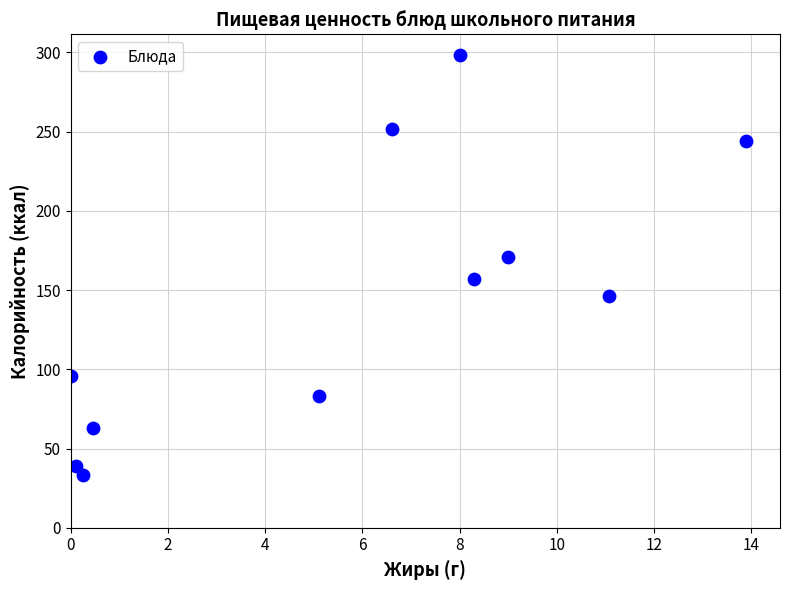

What is the average X value?

5.7